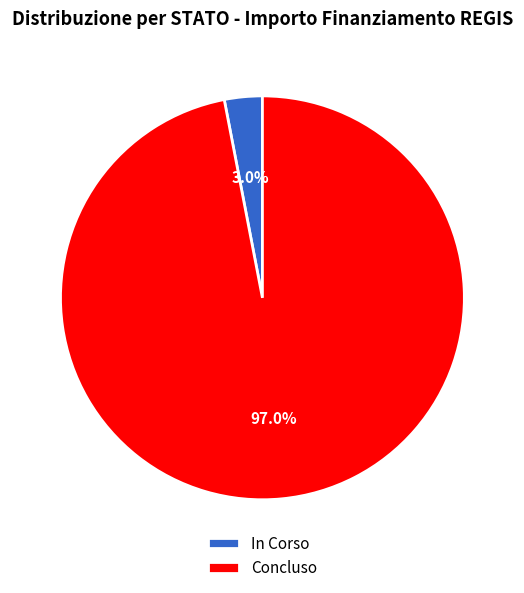

Rank the categories by value from highest to lowest.

Concluso, In Corso